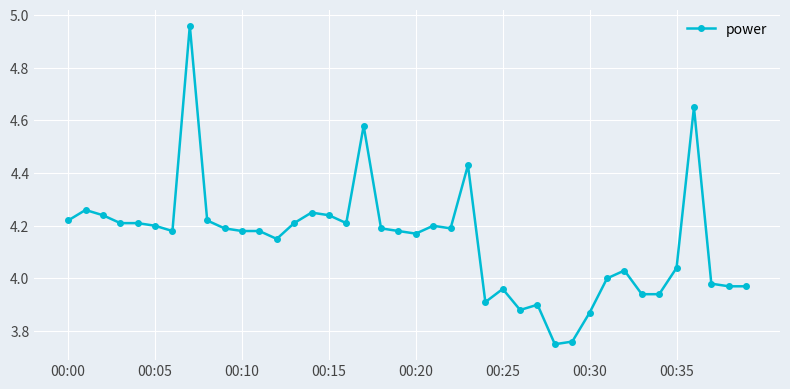

What is the difference between the second highest and second lowest values?

0.9